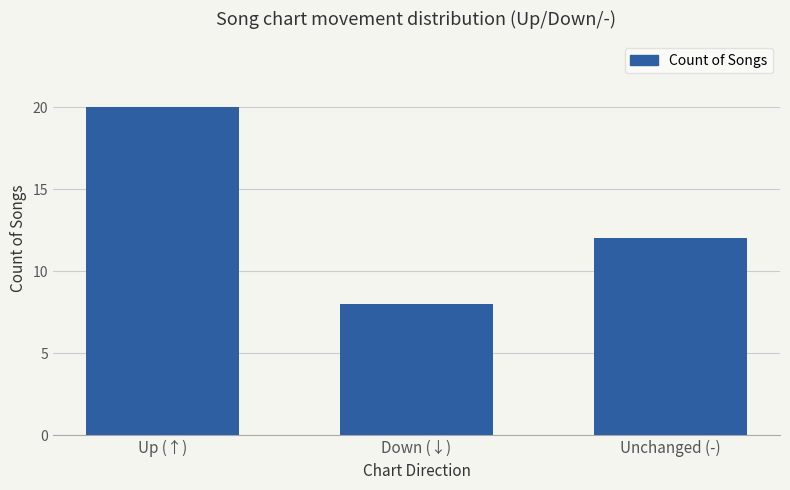

Rank the categories by value from highest to lowest.

Up (↑), Unchanged (-), Down (↓)